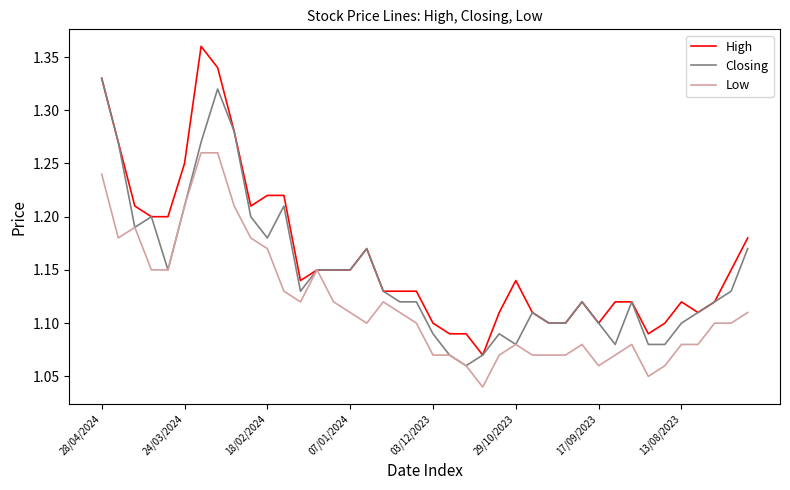

Which series has the widest spread of values?

High